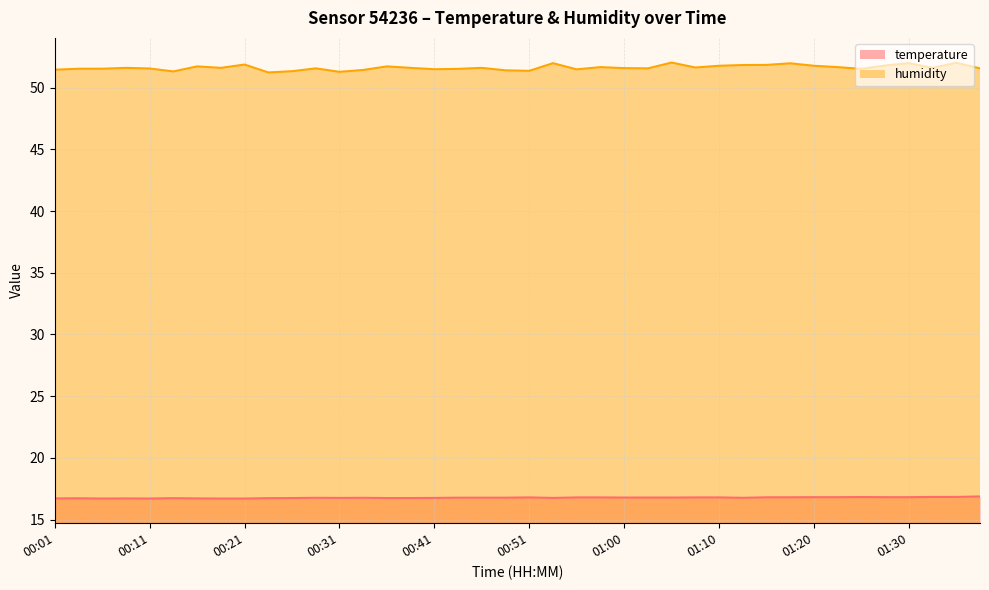

Which series has the largest range (max minus min)?

humidity